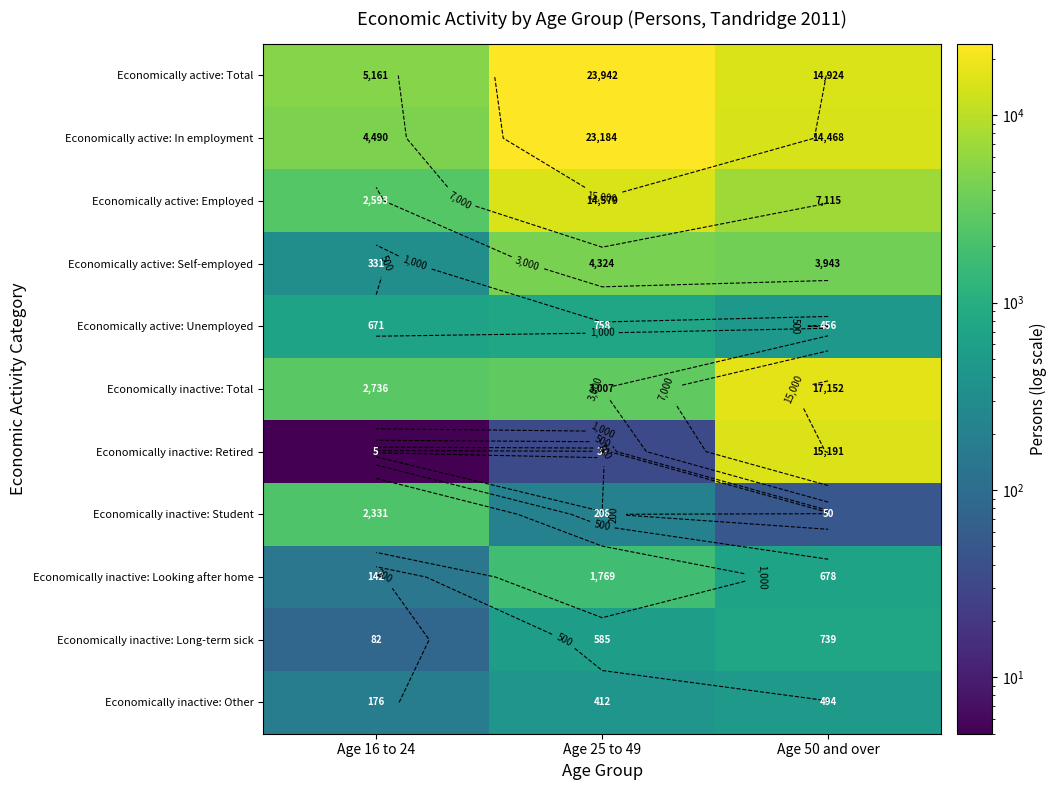

At which category is the sum across all series the highest?

Age 50 and over